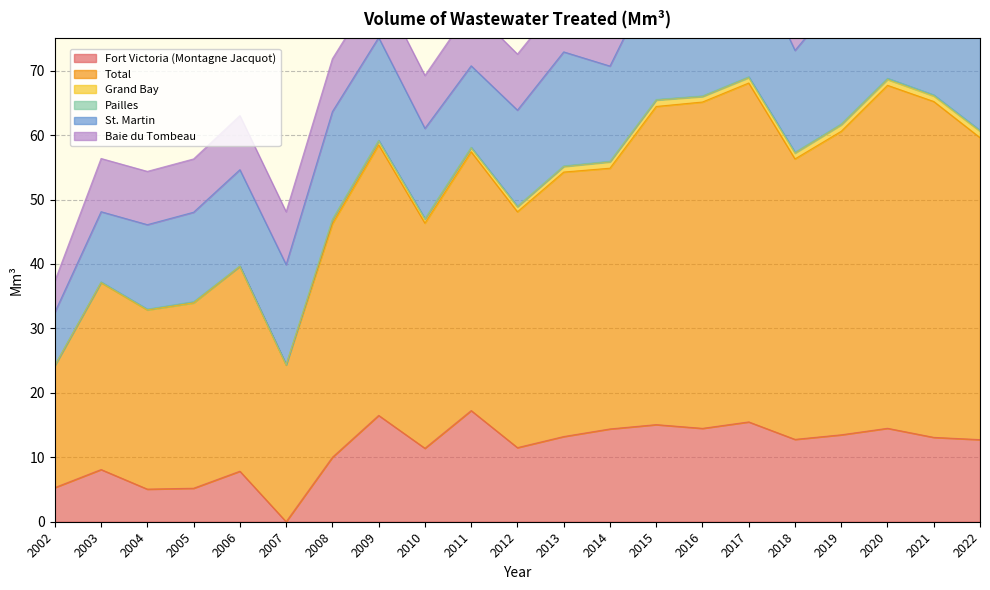

Between 2020 and 2007, which is larger?

2020